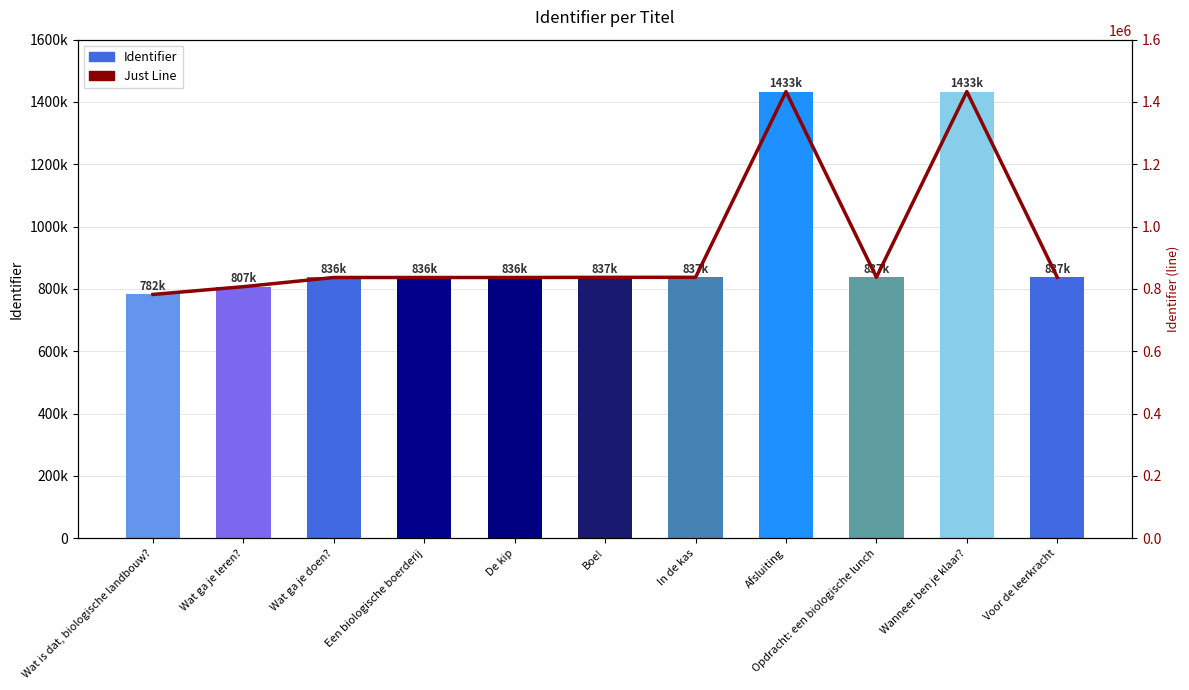

At how many categories does at least one series exceed 1189048?

2